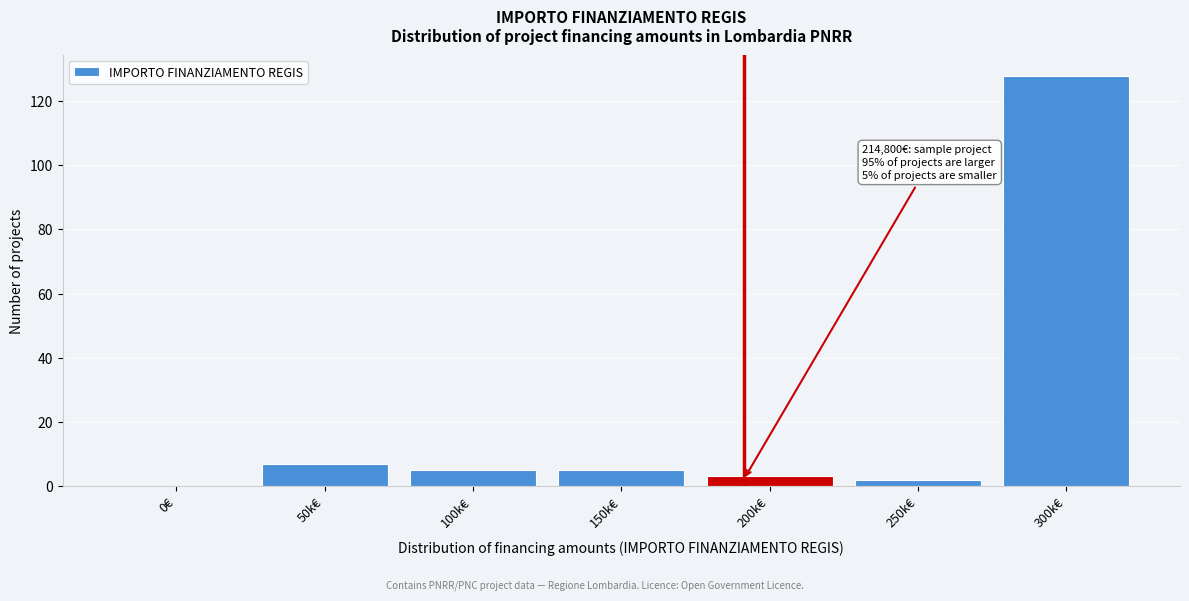

Reading left to right, list all the values displayed in this chart.

0€=0	50k€=7	100k€=5	150k€=5	200k€=3	250k€=2	300k€=128